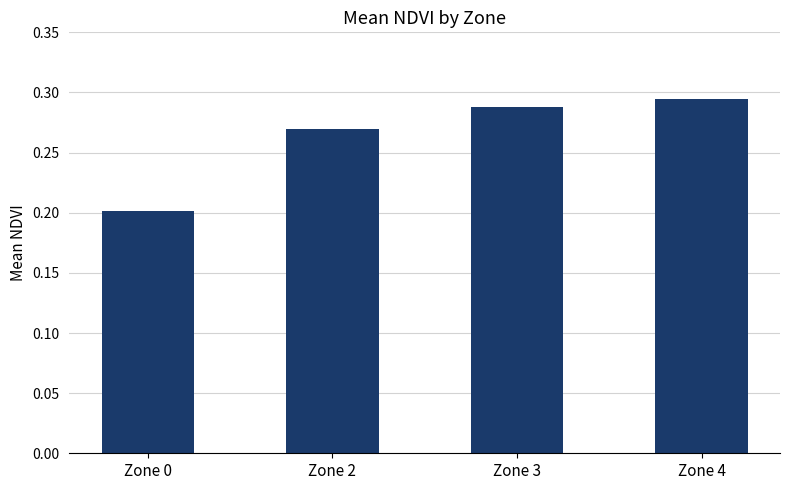

Rank the categories by value from highest to lowest.

Zone 4, Zone 3, Zone 2, Zone 0